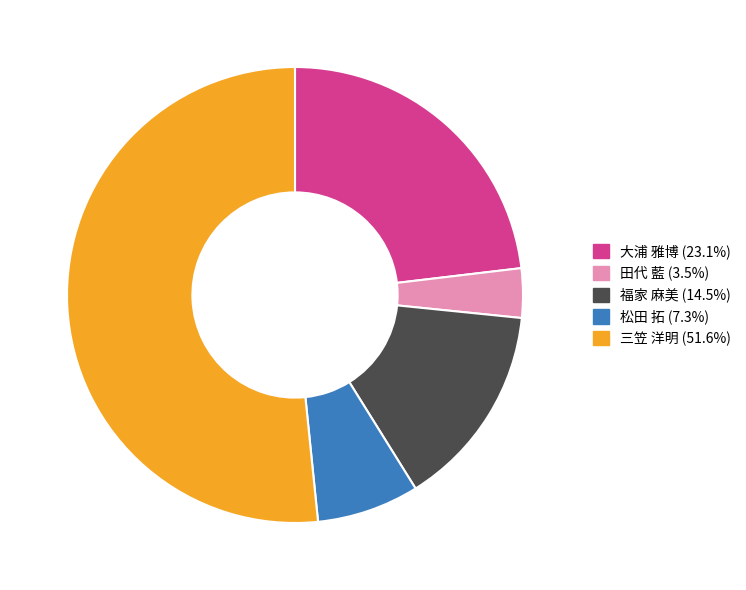

The 大浦 雅博 slice represents 34% of the pie. True or false?

False